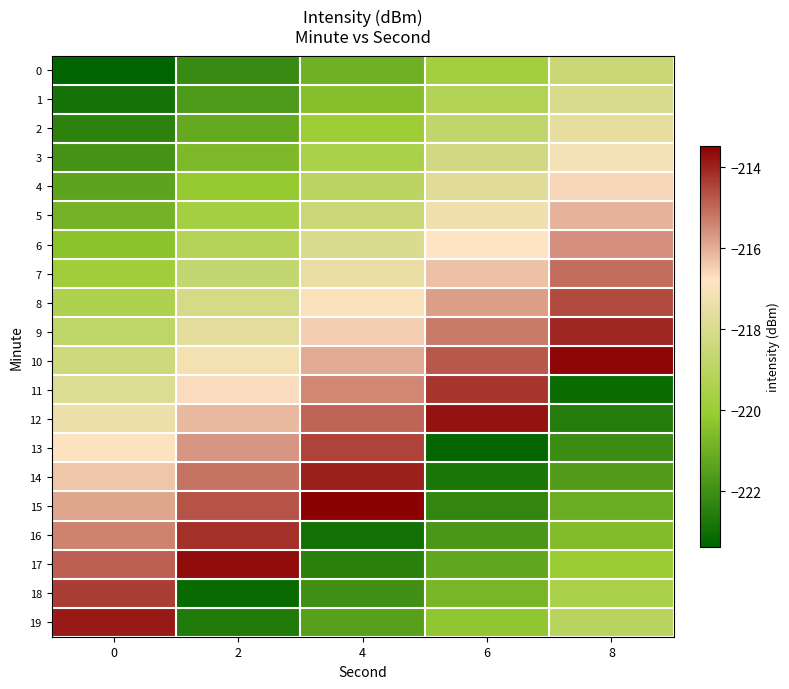

What is the spread (max minus min) of values at 2?

9.5